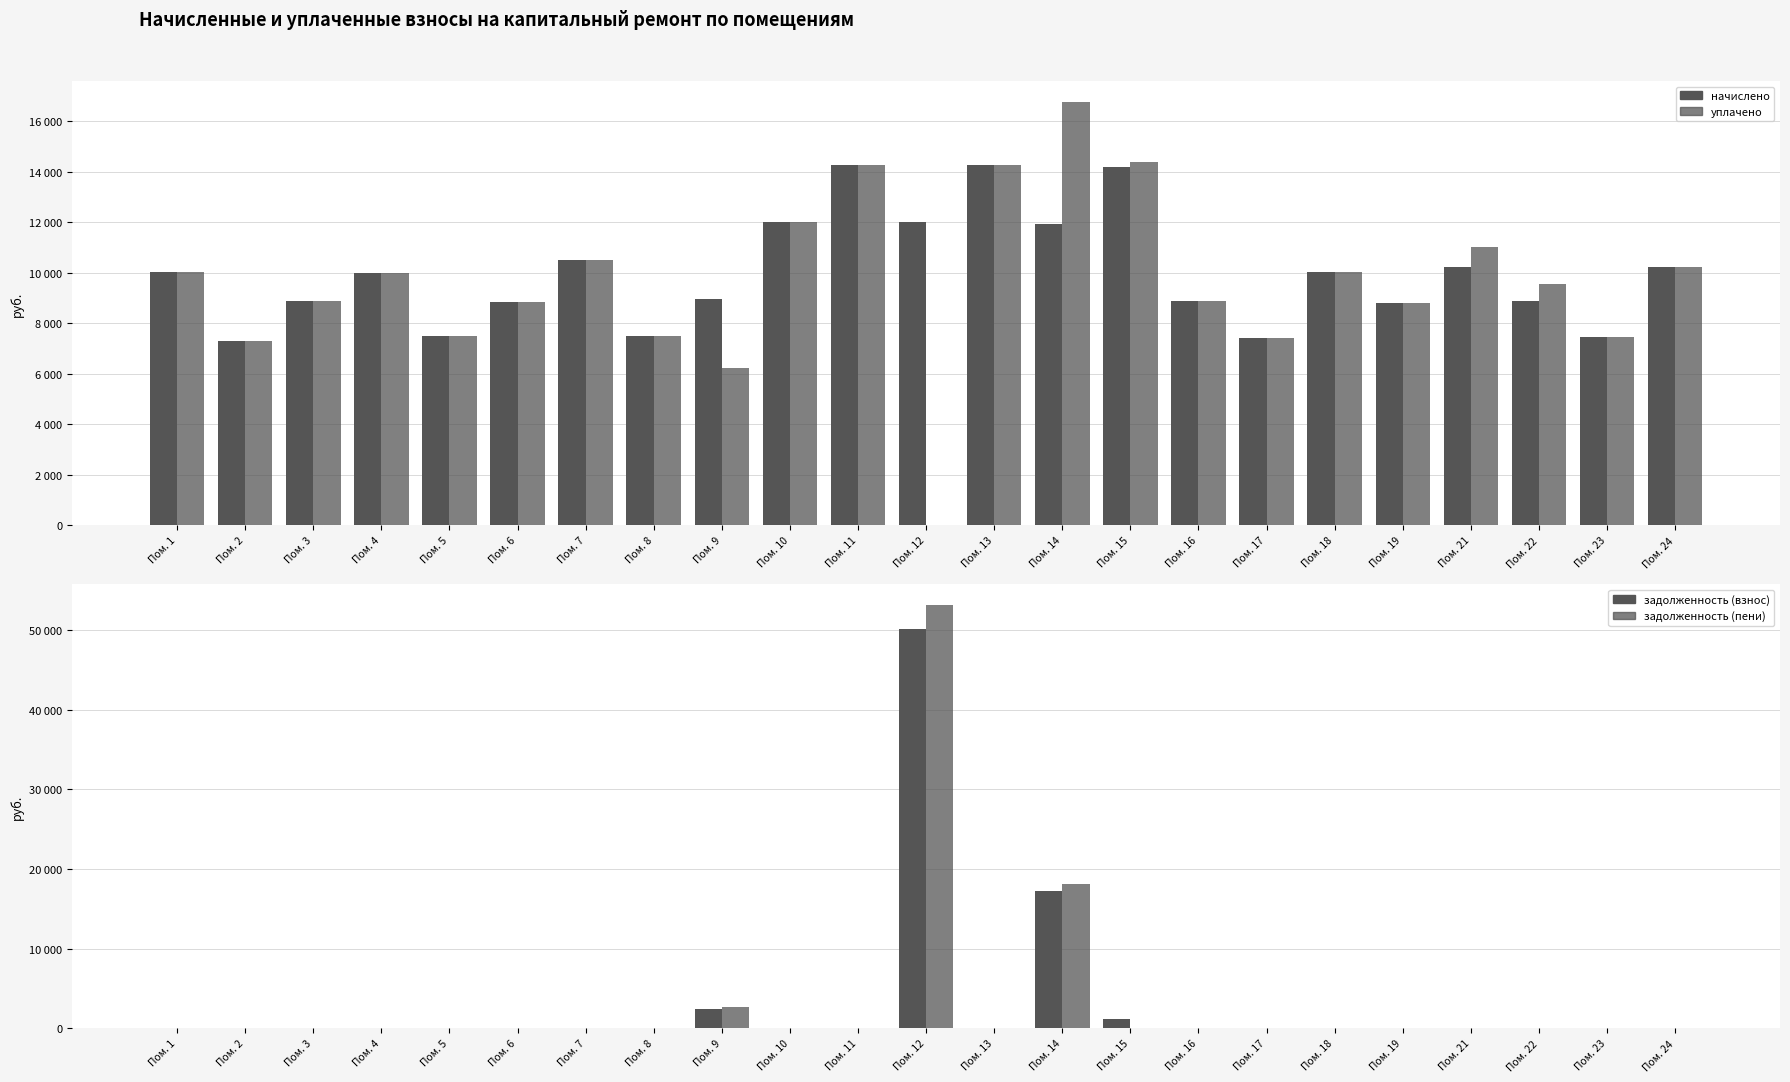

Does the chart contain any negative values?

No